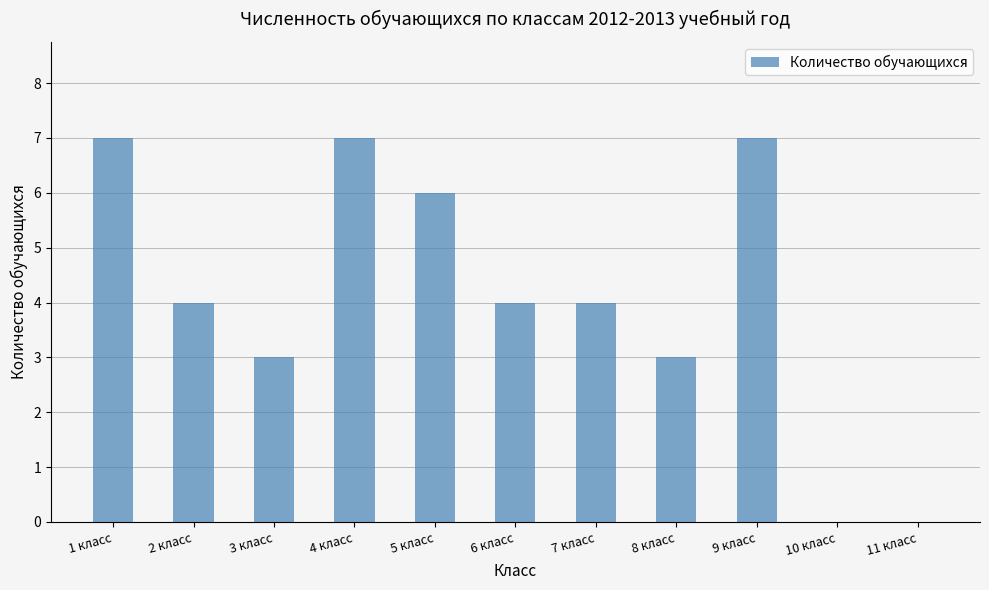

Where does the data first go above 4?

1 класс